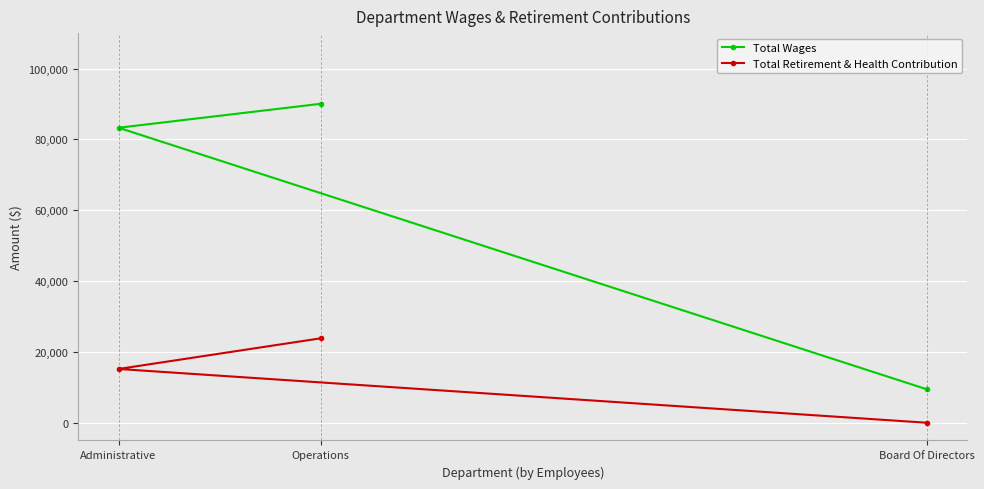

Rank the series by their maximum value, from highest to lowest.

Total Wages, Total Retirement & Health Contribution